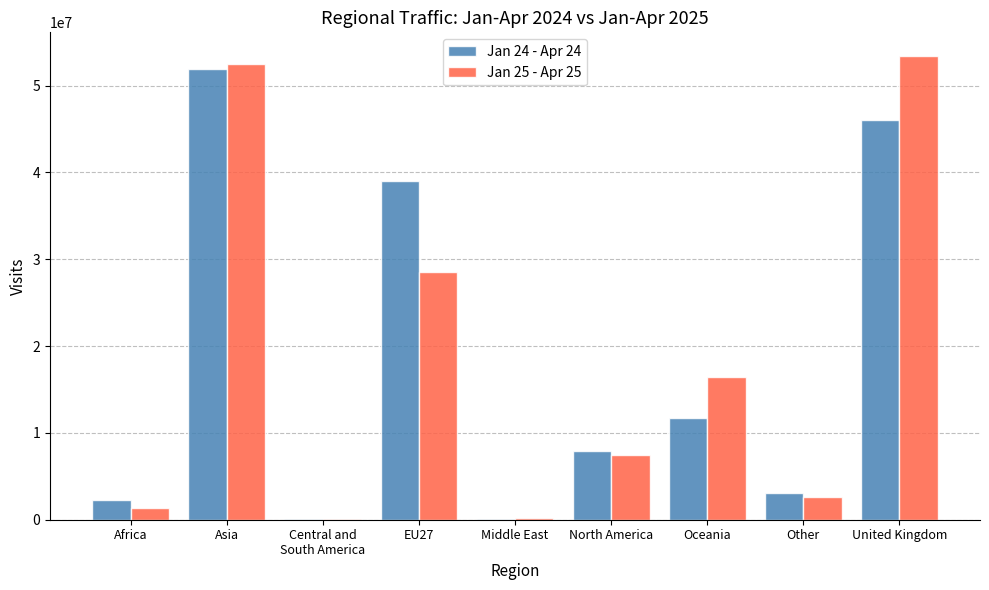

What is the maximum value shown in the chart?

53467778